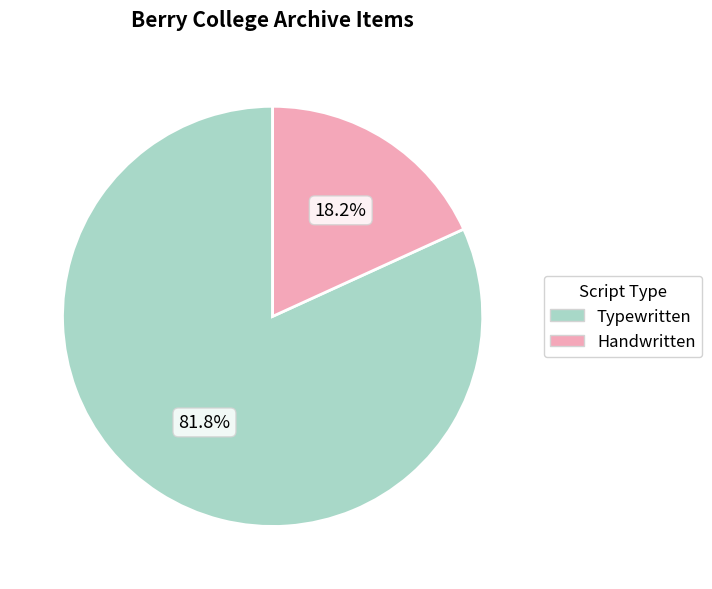

What portion of the pie excludes Typewritten?

18.2%